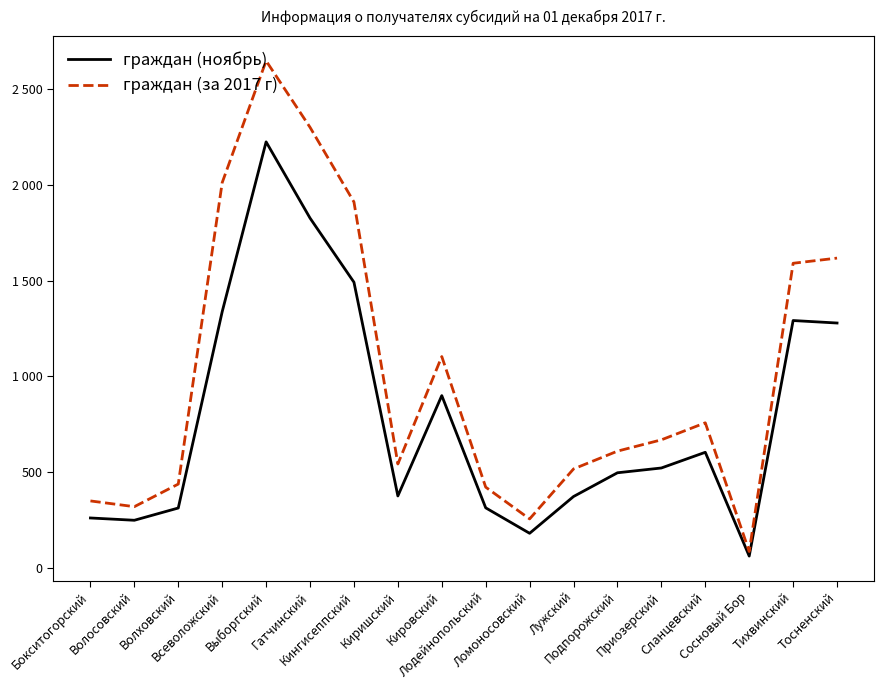

At which category does граждан (ноябрь) reach its first local valley?

Волосовский